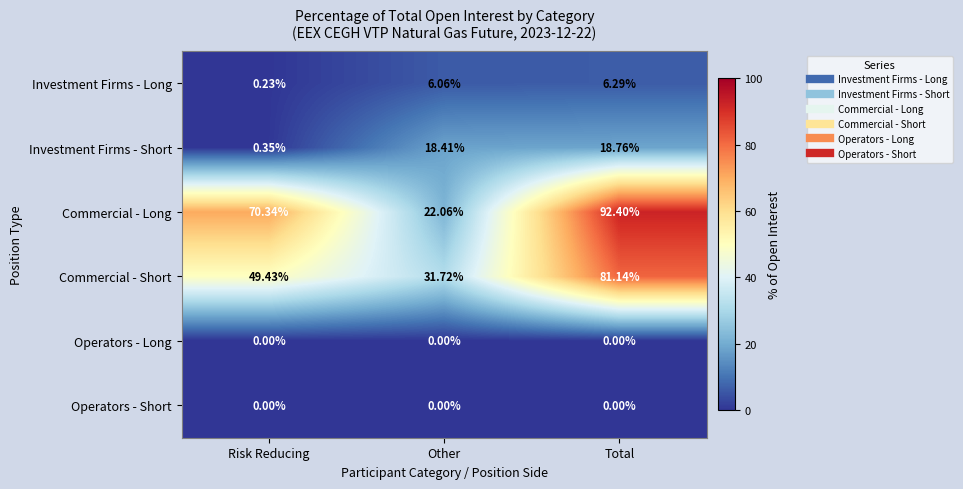

Which series has the widest spread of values?

Commercial - Long